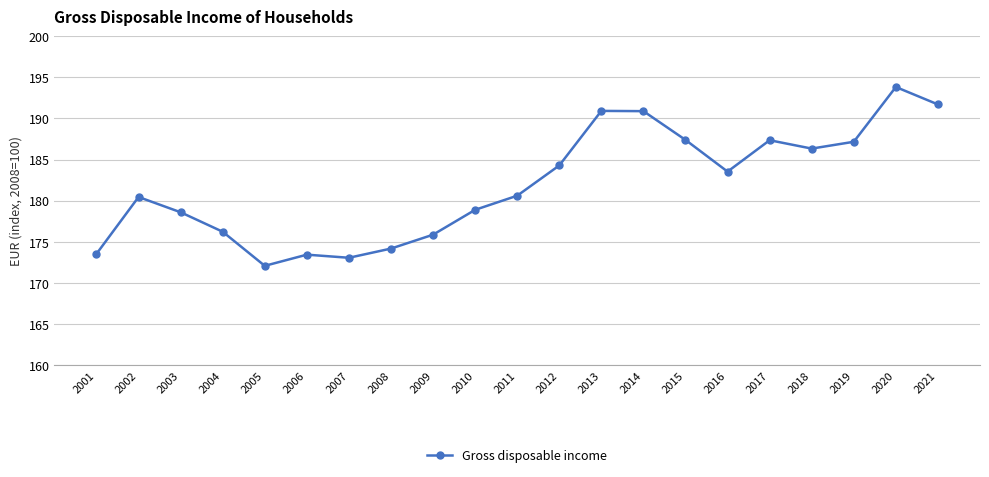

What is the value of the 3rd point from the left?

178.6